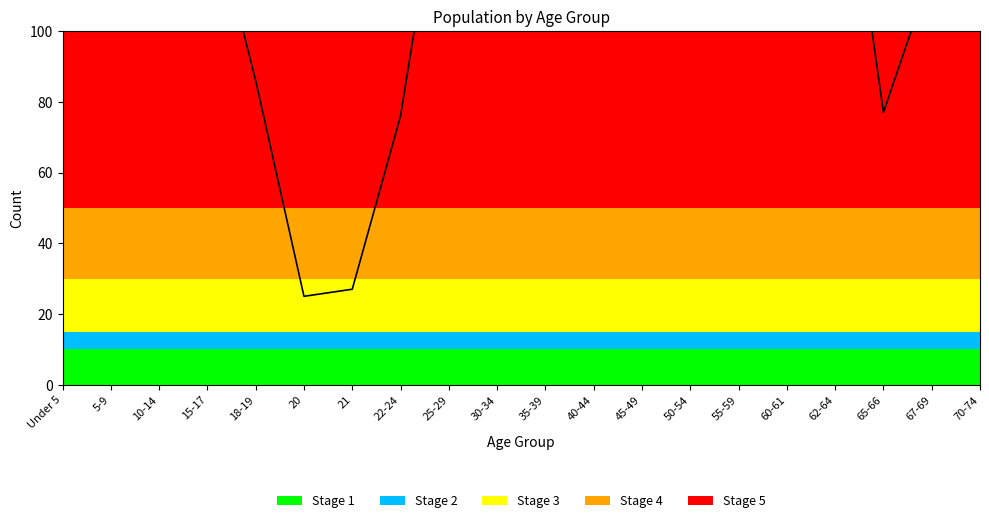

Approximately how many times larger is the value at 30-34 compared to 50-54?

0.6